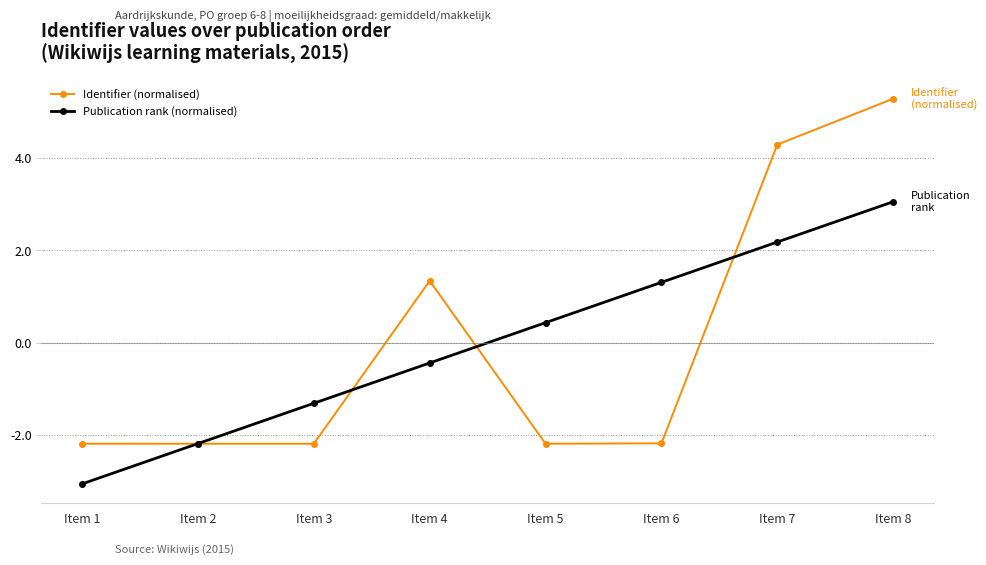

Rank the series at Item 6 from highest to lowest value.

Publication rank (normalised), Identifier (normalised)